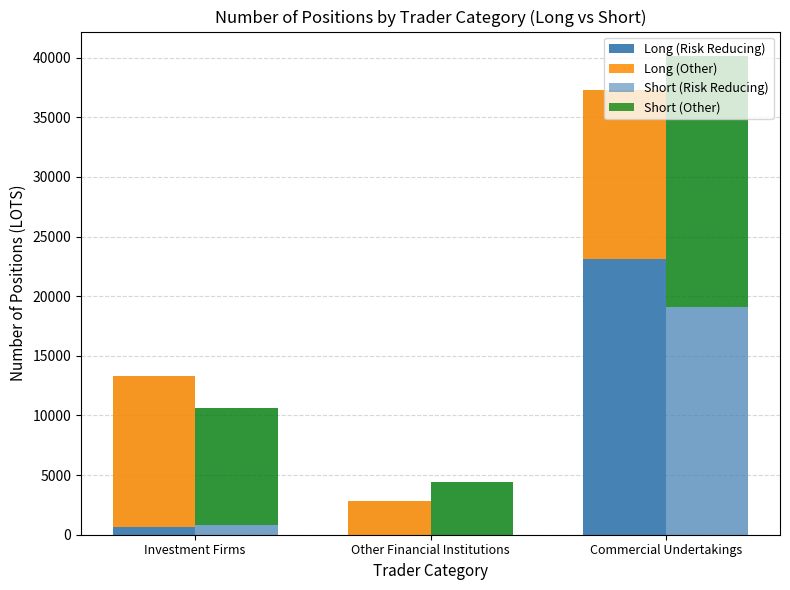

What is the average value of the Short (Other) series?

11761.5